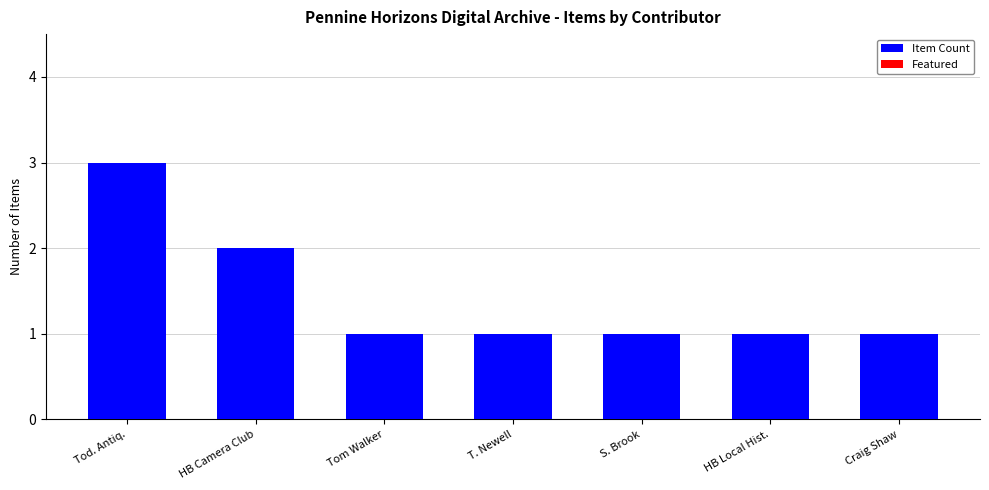

What is the maximum value shown in the chart?

3